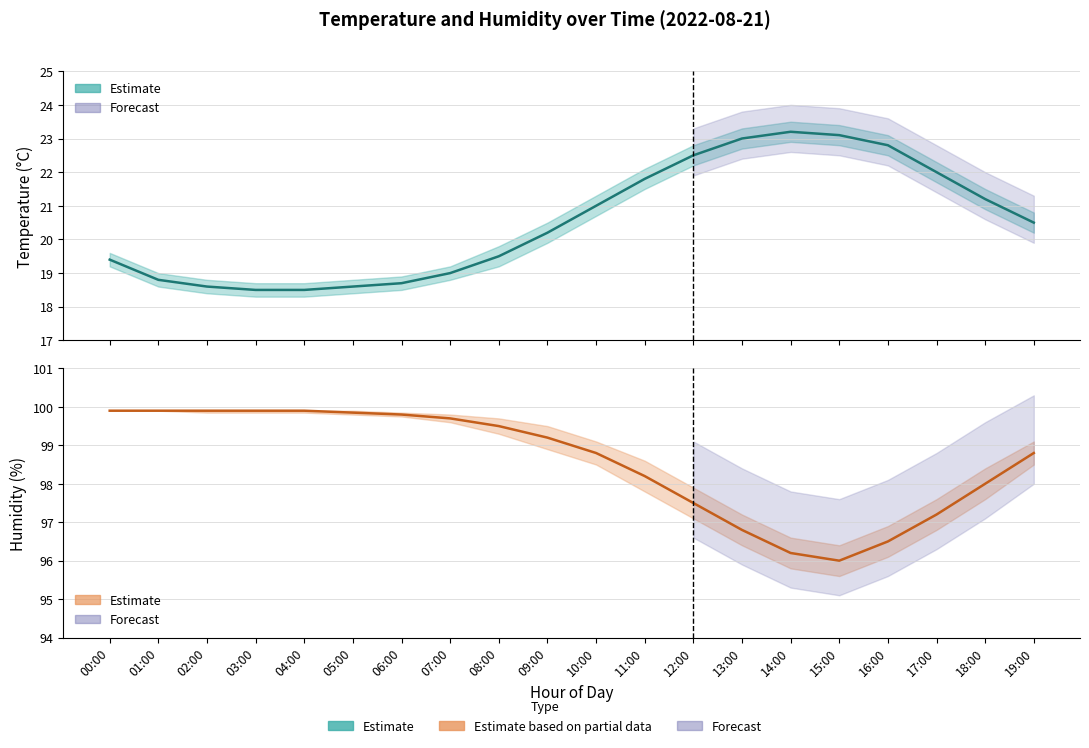

How many lines are shown in the chart?

2